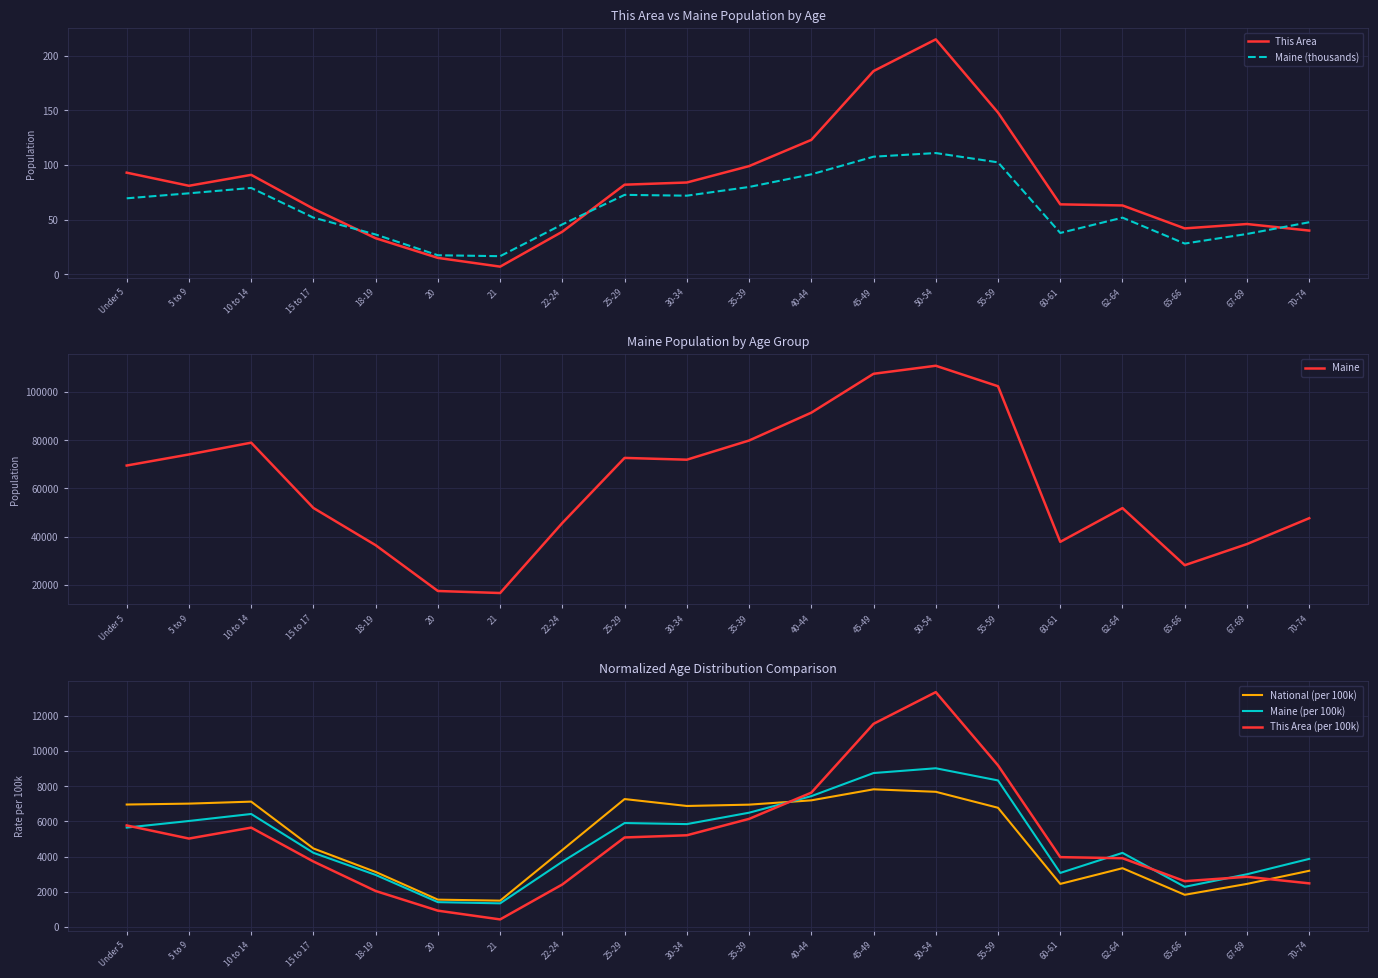

What are all the series names shown in the legend?

This Area, Maine (thousands), Maine, National (per 100k), Maine (per 100k), This Area (per 100k)